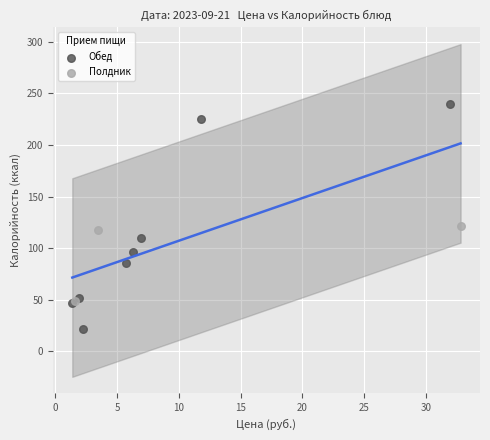

Which series has the widest spread of Y values?

Обед